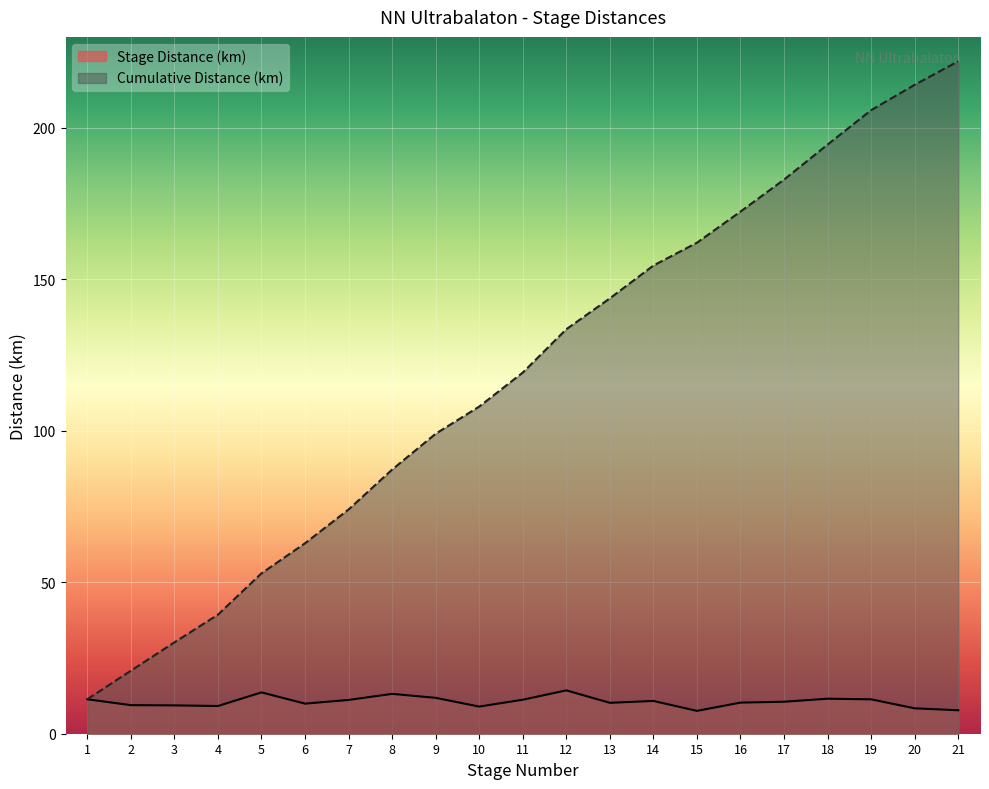

Is the value of Stage Distance (km) at 15 greater than the value of Cumulative Distance (km) at 2?

No